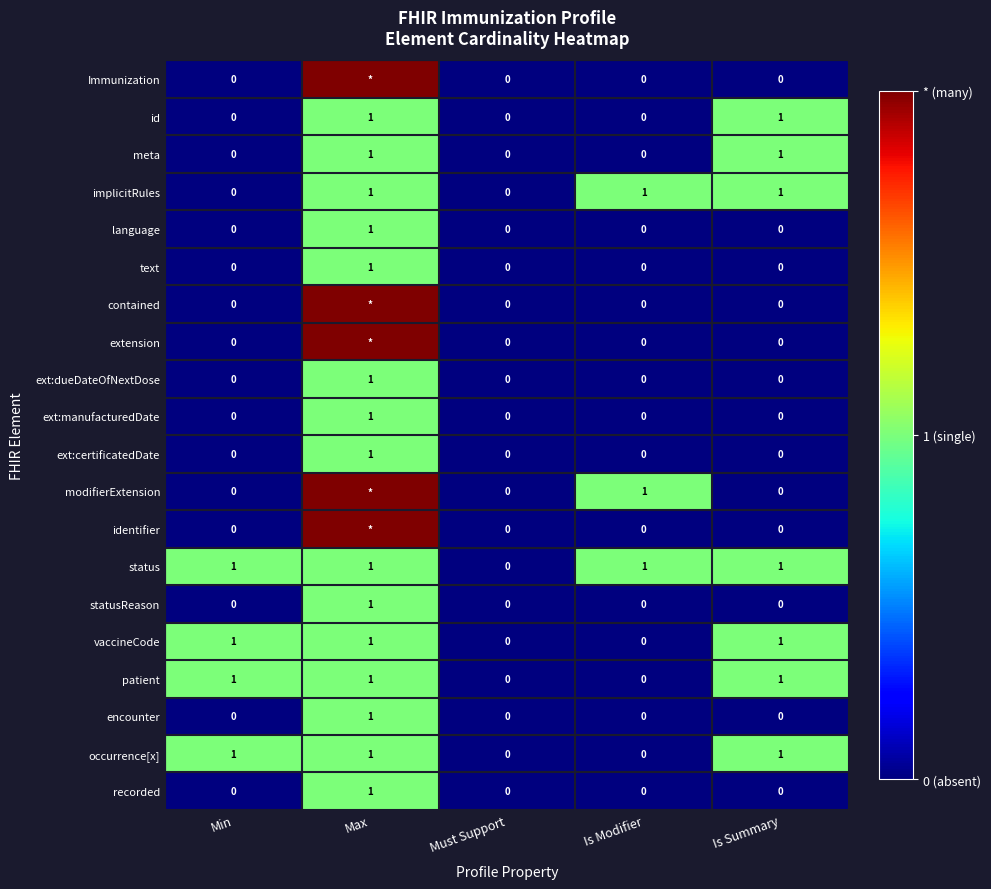

What is the spread (max minus min) of values at Min?

1